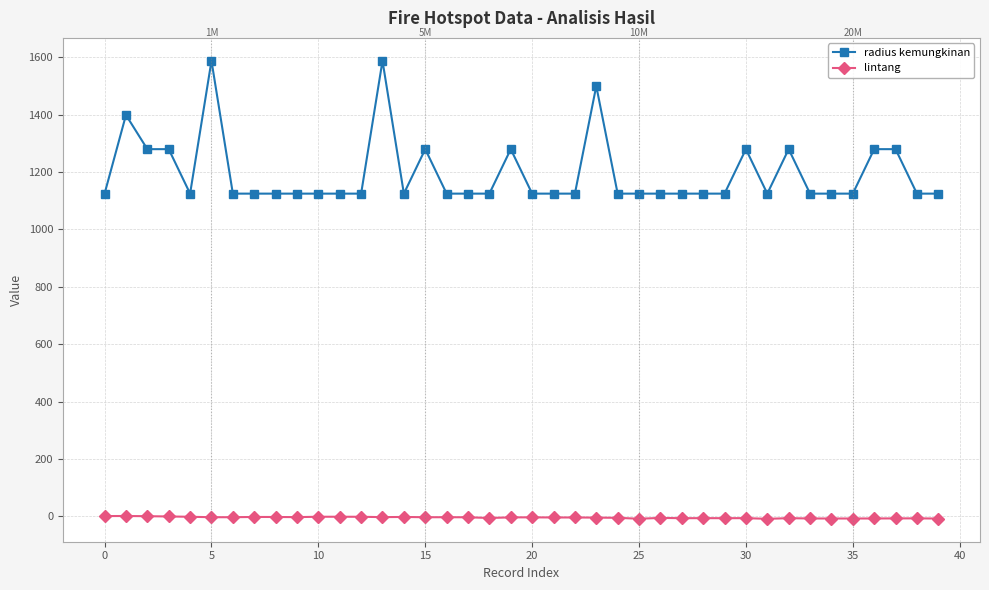

How many categories are shown in the chart?

40